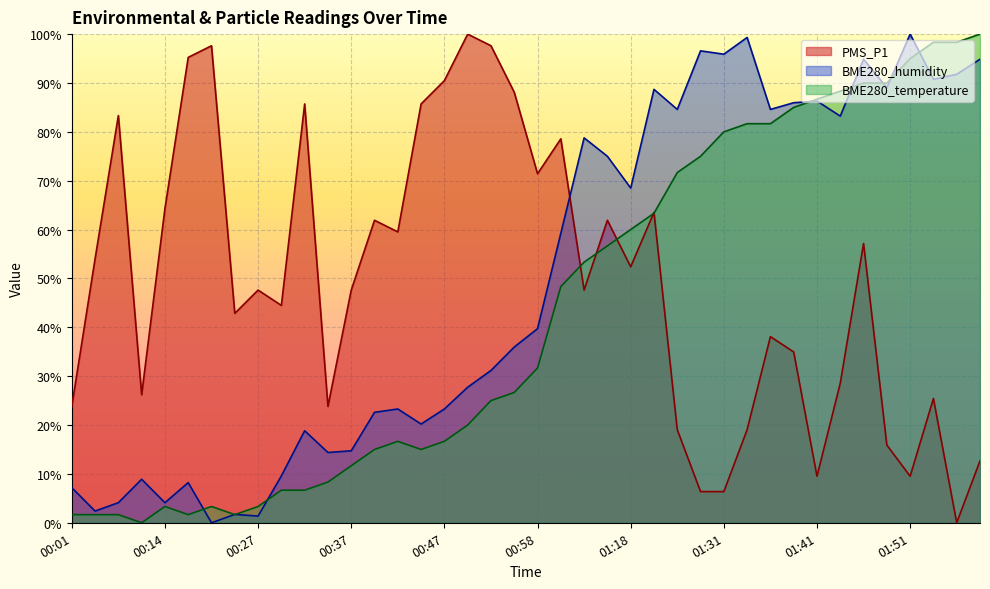

How many interior local peaks does the PMS_P1 series have?

12